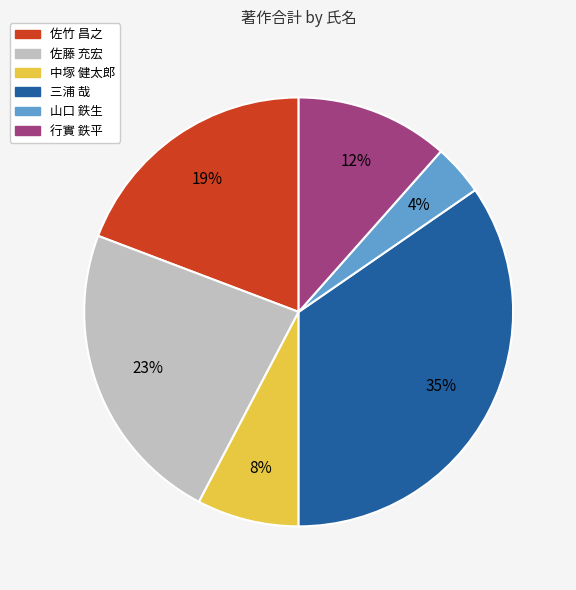

To the nearest percent, what is the average slice percentage?

17%